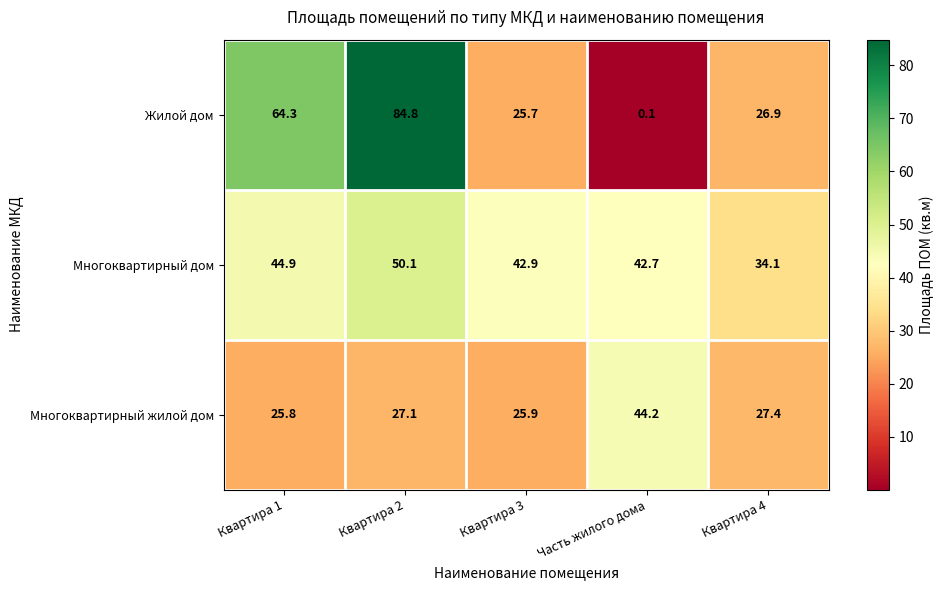

Is it true that Многоквартирный жилой дом equals 14.9 at Квартира 4?

False